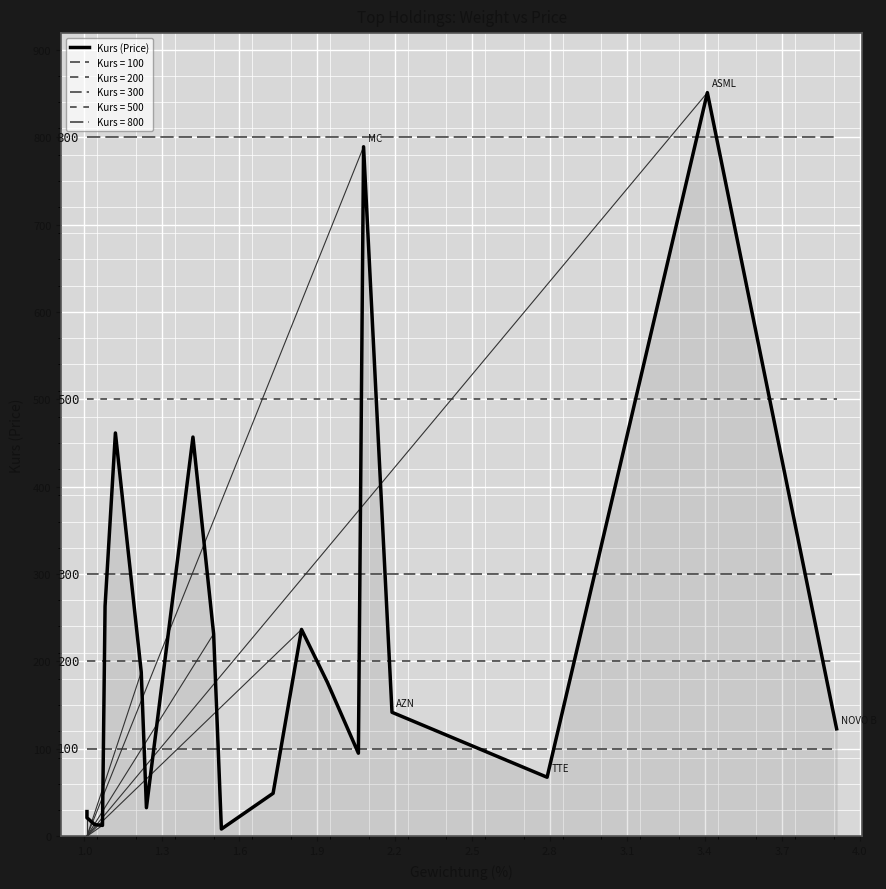

What is the smallest value displayed?

8.2